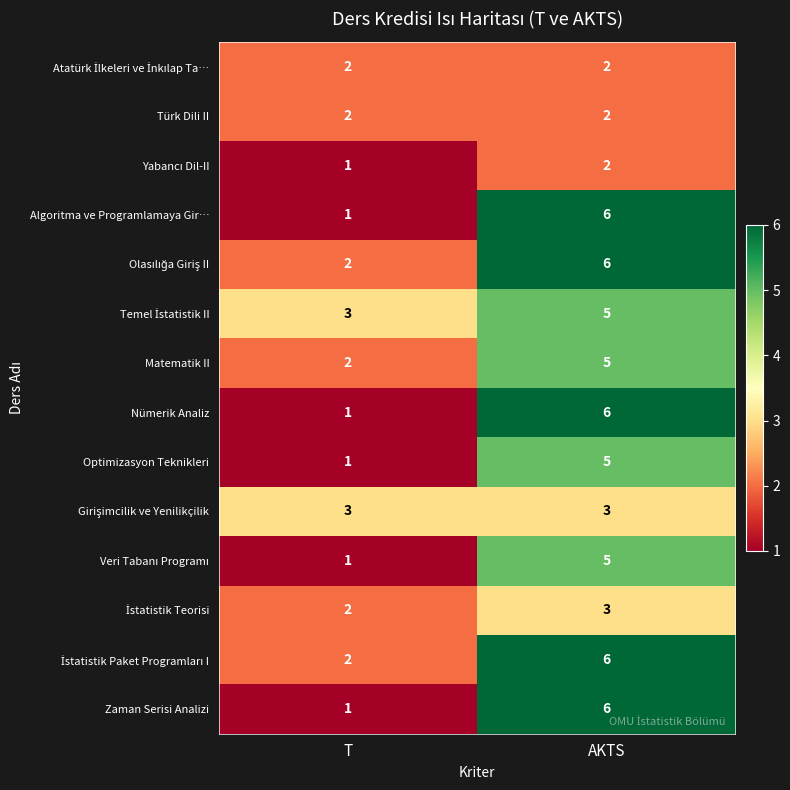

At which category does the chart reach its peak across all series?

AKTS